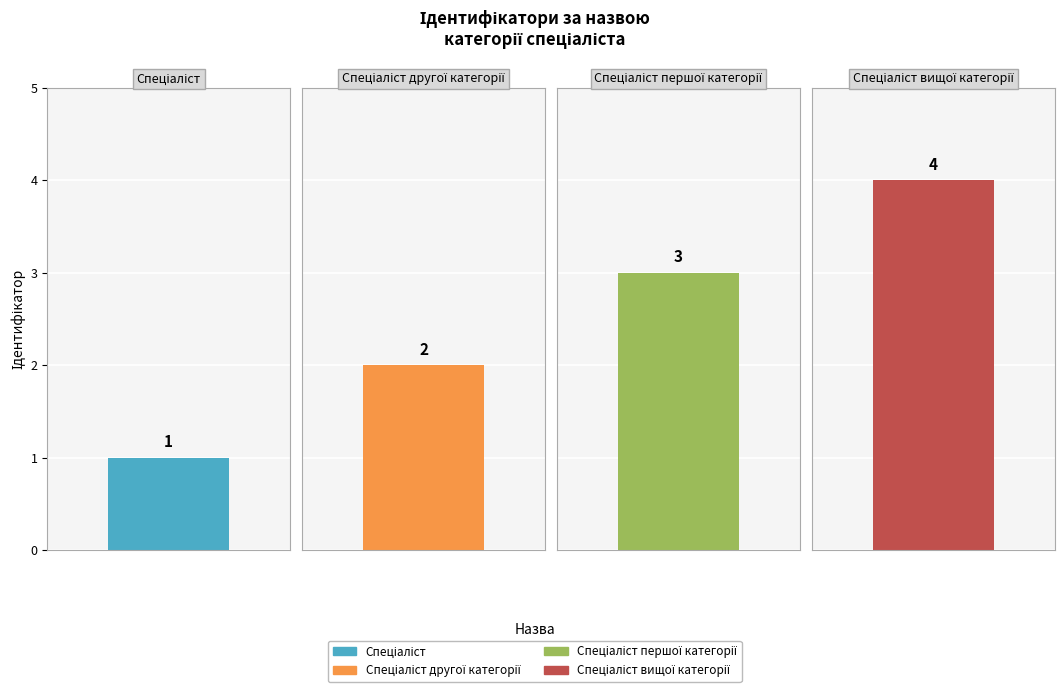

Count the number of values greater than 3.

1